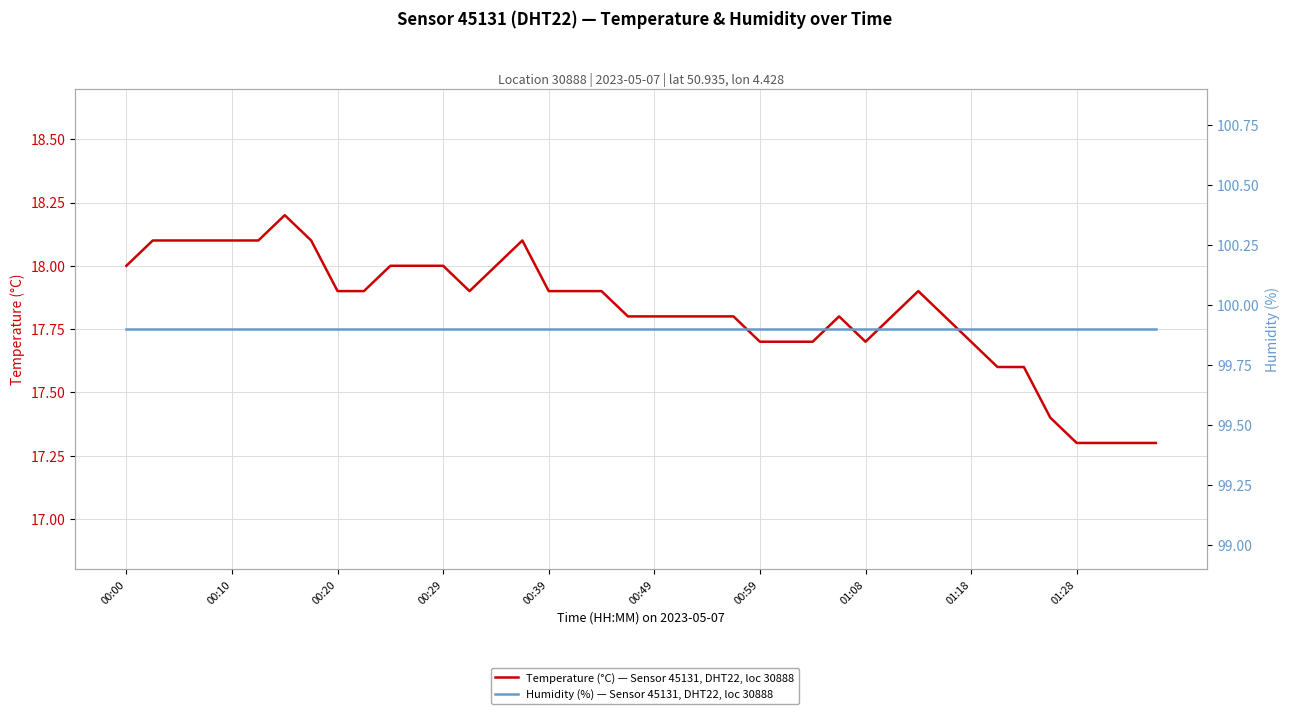

Reading left to right, what are all the values shown in this chart?

Temperature (°C) — Sensor 45131, DHT22, loc 30888: 18.0	18.1	18.1	18.1	18.1	18.1	18.2	18.1	17.9	17.9	18.0	18.0	18.0	17.9	18.0	18.1	17.9	17.9	17.9	17.8	17.8	17.8	17.8	17.8	17.7	17.7	17.7	17.8	17.7	17.8	17.9	17.8	17.7	17.6	17.6	17.4	17.3	17.3	17.3	17.3
Humidity (%) — Sensor 45131, DHT22, loc 30888: 99.9	99.9	99.9	99.9	99.9	99.9	99.9	99.9	99.9	99.9	99.9	99.9	99.9	99.9	99.9	99.9	99.9	99.9	99.9	99.9	99.9	99.9	99.9	99.9	99.9	99.9	99.9	99.9	99.9	99.9	99.9	99.9	99.9	99.9	99.9	99.9	99.9	99.9	99.9	99.9